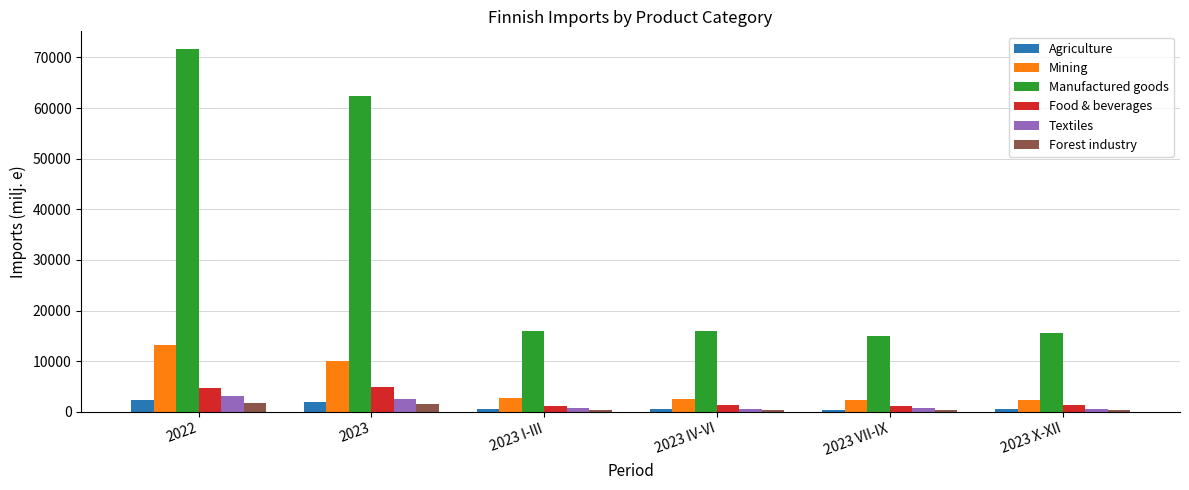

The value of Food & beverages at 2023 I-III is 1161.8. True or false?

True